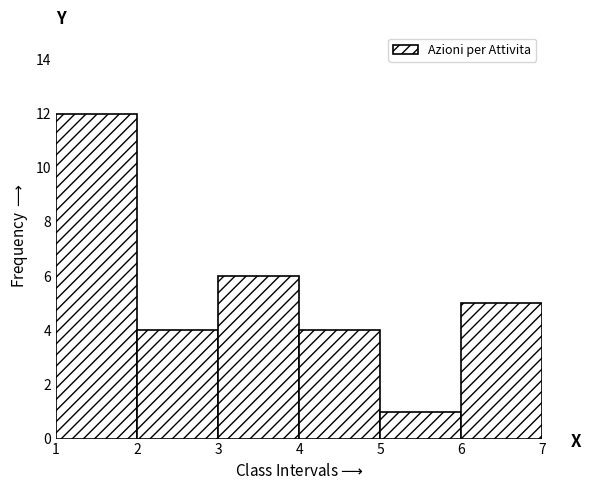

Reading left to right, transcribe this chart: for each bar, give the range it covers on the x-axis and its height. The values are not printed on the chart, so give them approximately, as read against the axis.

1 to 2: 12
2 to 3: 4
3 to 4: 6
4 to 5: 4
5 to 6: 1
6 to 7: 5